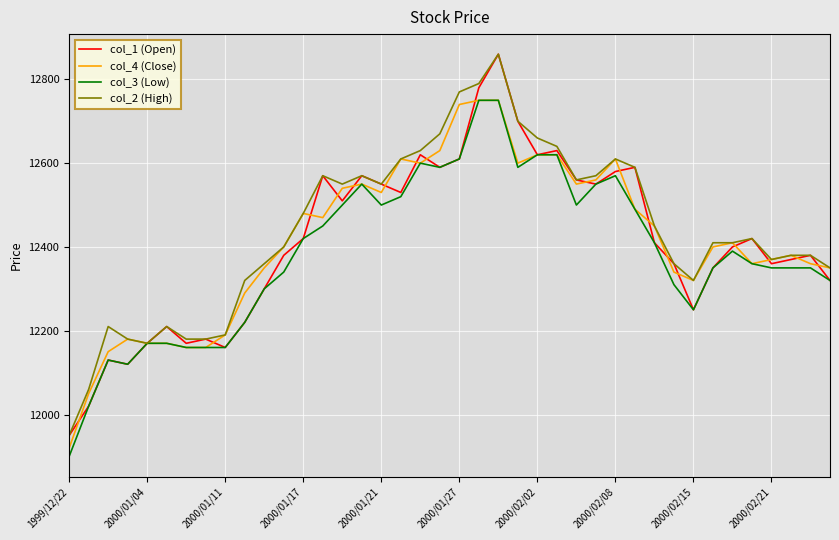

True or false: col_2 (High) has more than 0 points higher than both neighbors.

True